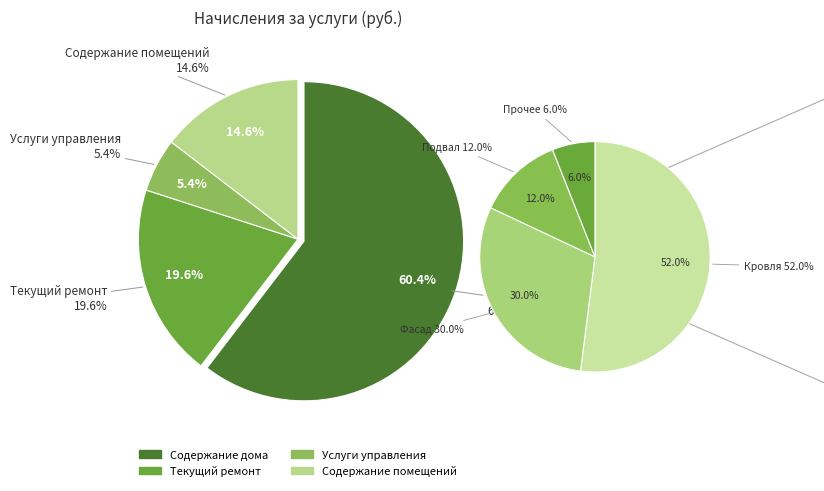

What is the ratio of the value at Текущий ремонт to the value at Услуги управления?

3.6